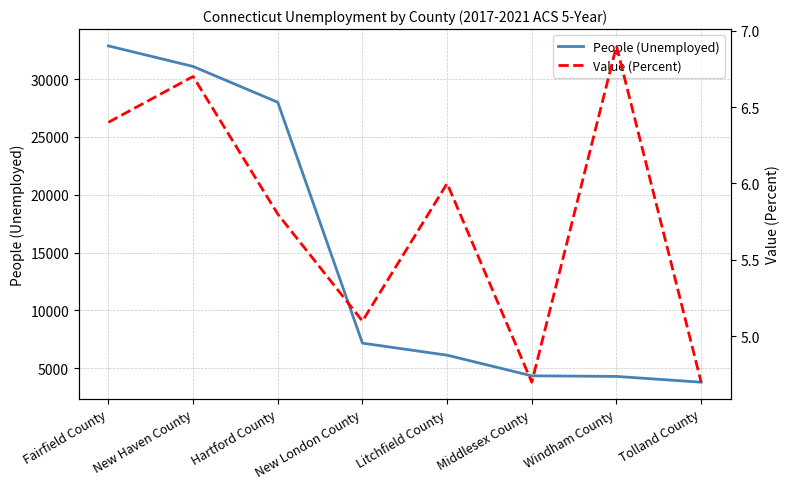

What is the label of the 4th point from the right?

Litchfield County